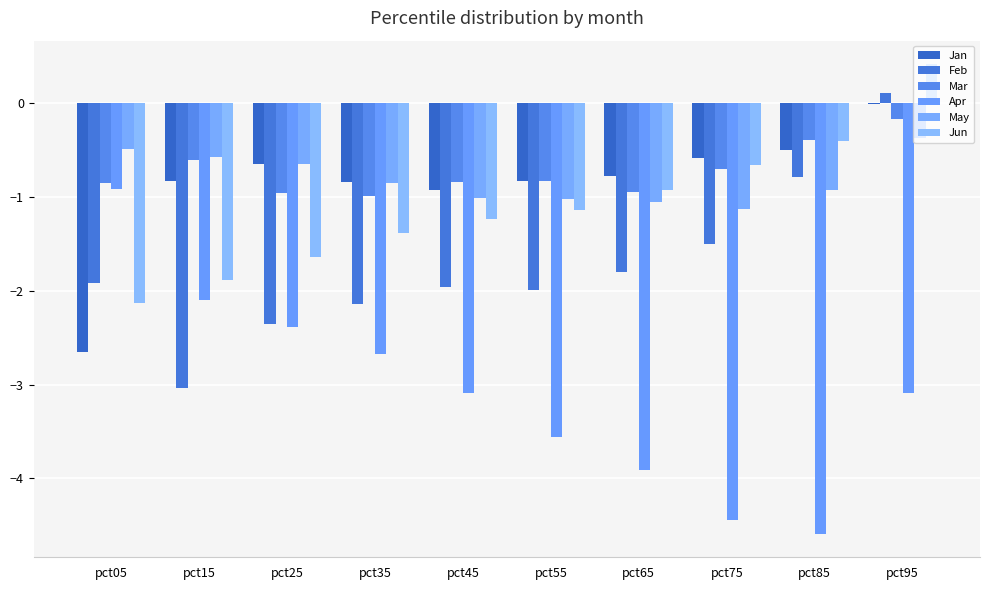

What is the difference between the maximum and minimum values in the Mar series?

0.8